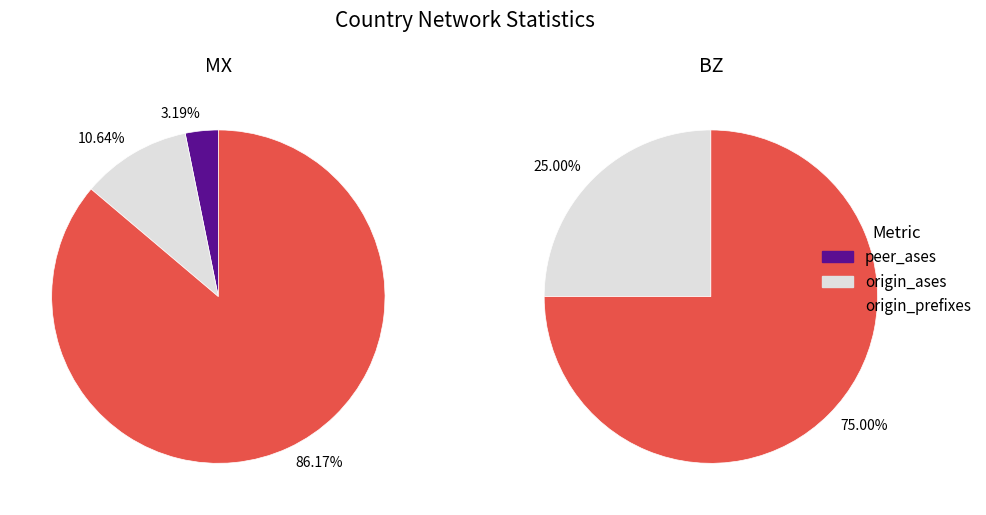

Which series has the widest spread of values?

origin_prefixes_count